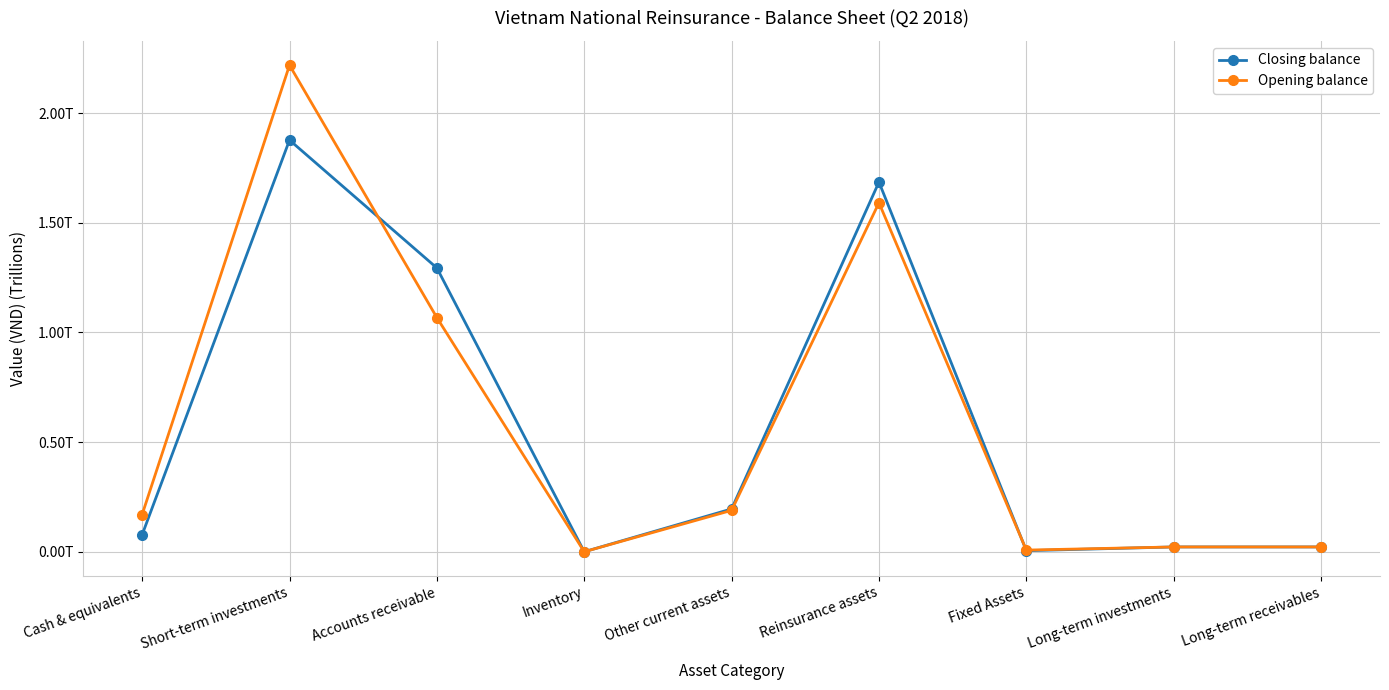

At how many categories does at least one series exceed 1298191805071?

2